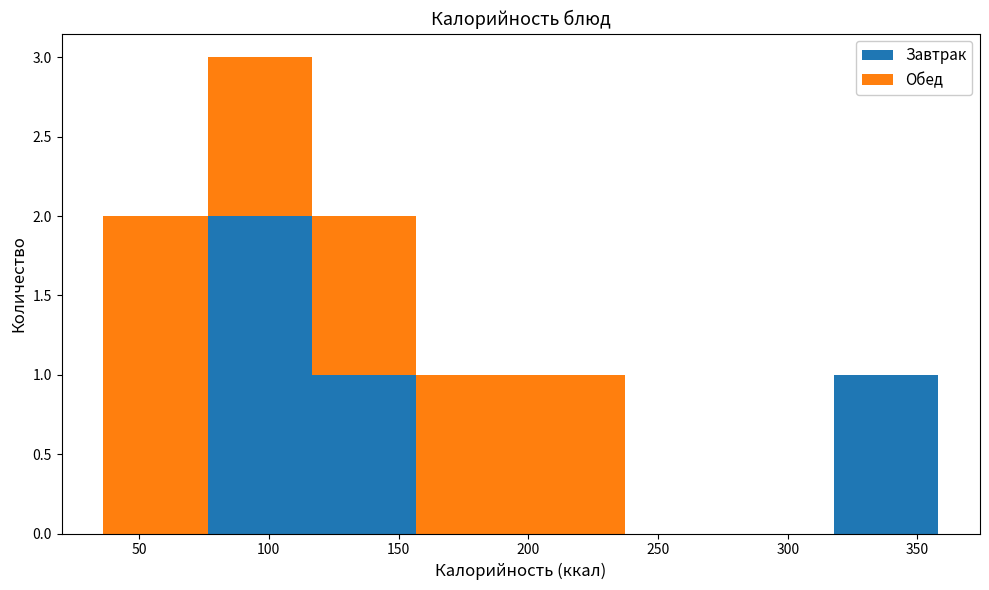

Reading left to right, transcribe this chart: for each stacked bar, give the range it covers on the x-axis and its total height. Neither the bar edges nor the heights are printed on the chart, so give them approximately, as read against the axes.

35 to 75: 2
75 to 115: 3
115 to 155: 2
155 to 195: 1
195 to 235: 1
235 to 280: 0
280 to 320: 0
320 to 360: 1